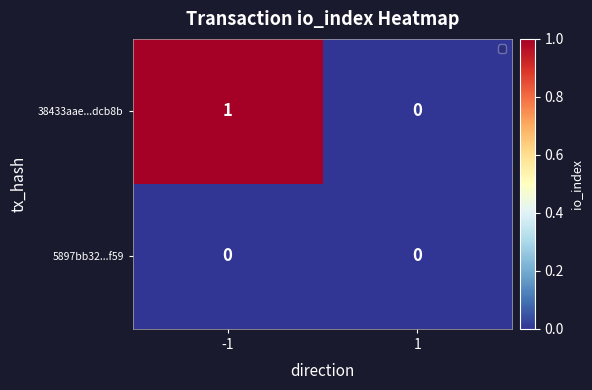

Is it true that 5897bb32...f59 equals 0 at -1?

True